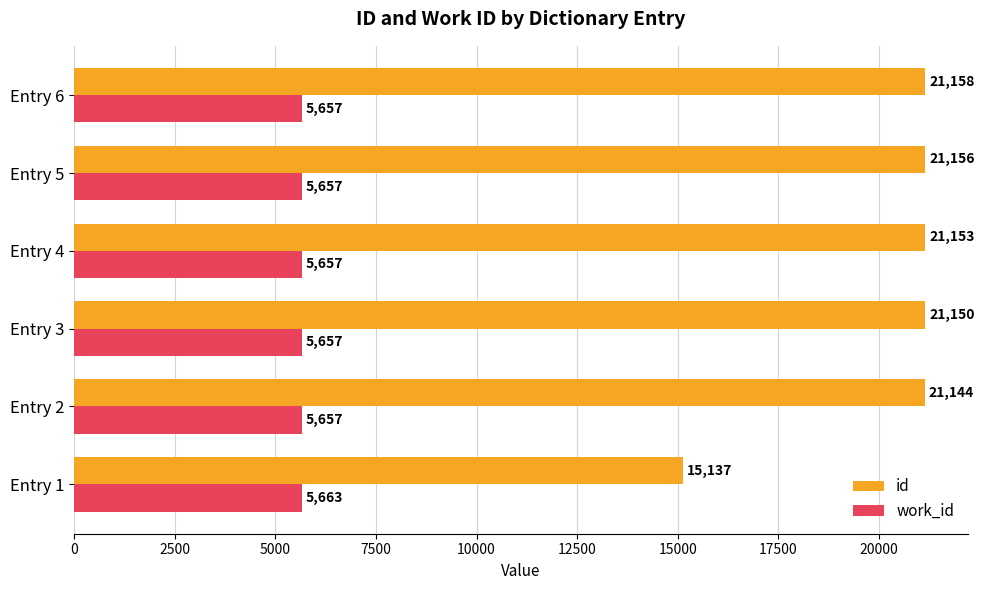

What are all the series names shown in the legend?

id, work_id